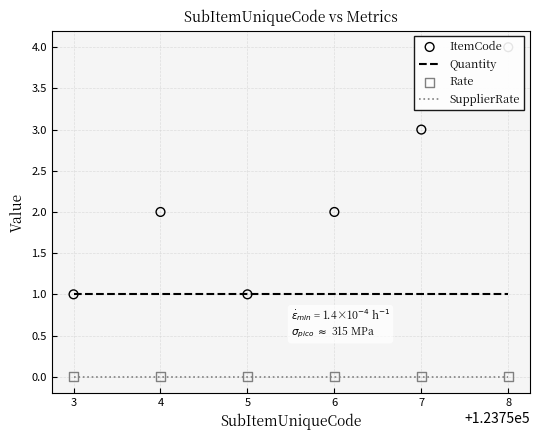

The SupplierRate series shows 0 at 6. True or false?

True